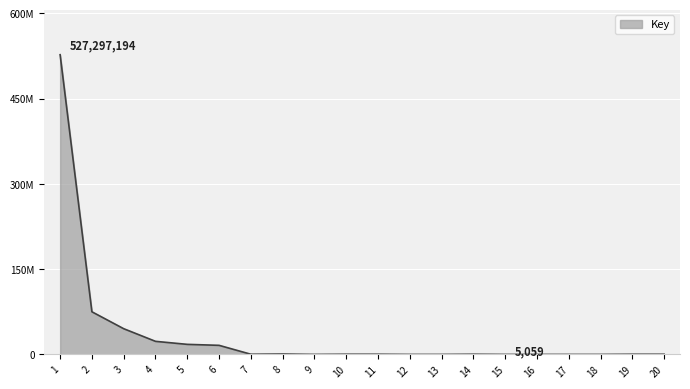

Does the chart have visible grid lines?

Yes